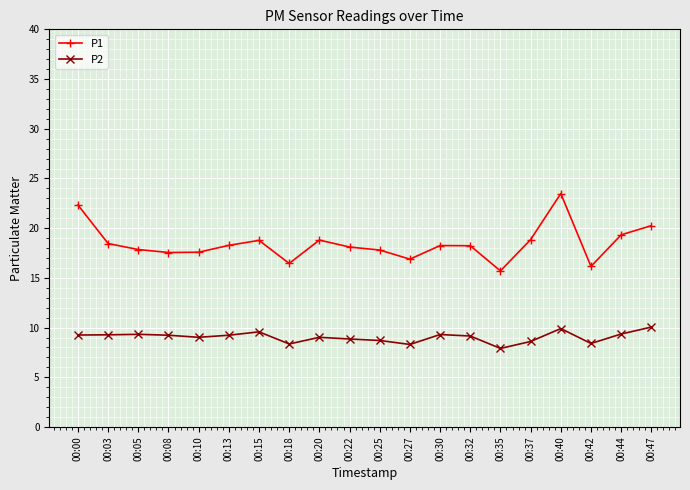

Which series has the widest spread of values?

P1